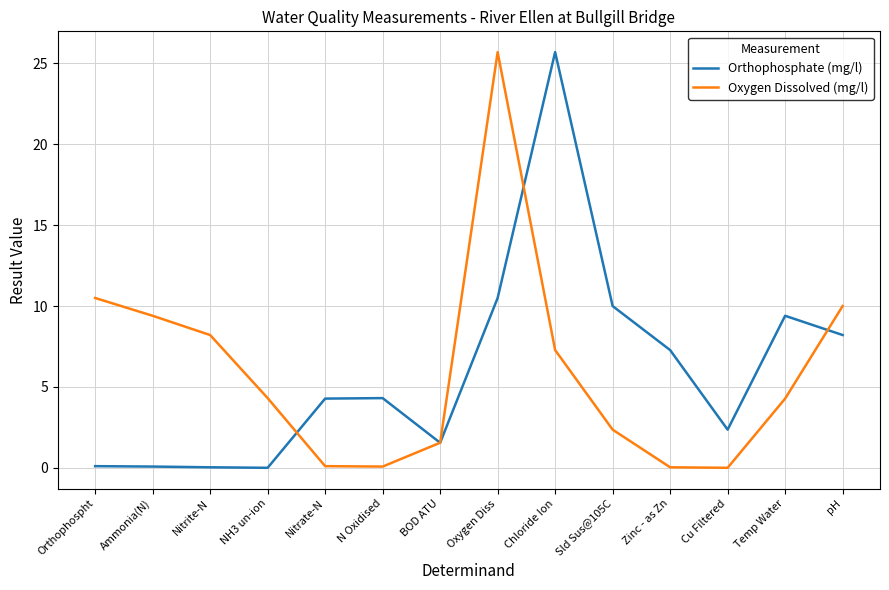

Is the value of Oxygen Dissolved (mg/l) at Chloride Ion greater than the value of Orthophosphate (mg/l) at Chloride Ion?

No